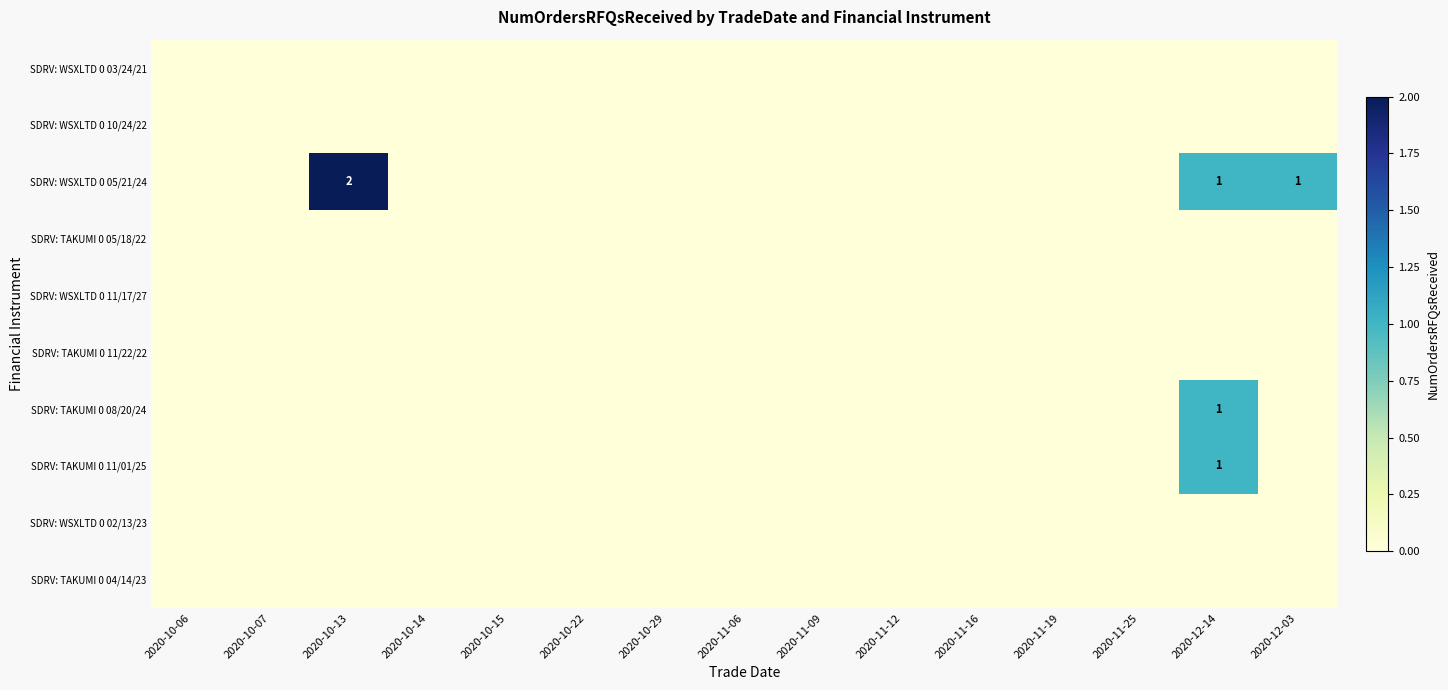

List the series in order of their peak value, highest first.

SDRV: WSXLTD 0 05/21/24, SDRV: TAKUMI 0 08/20/24, SDRV: TAKUMI 0 11/01/25, SDRV: WSXLTD 0 03/24/21, SDRV: WSXLTD 0 10/24/22, SDRV: TAKUMI 0 05/18/22, SDRV: WSXLTD 0 11/17/27, SDRV: TAKUMI 0 11/22/22, SDRV: WSXLTD 0 02/13/23, SDRV: TAKUMI 0 04/14/23